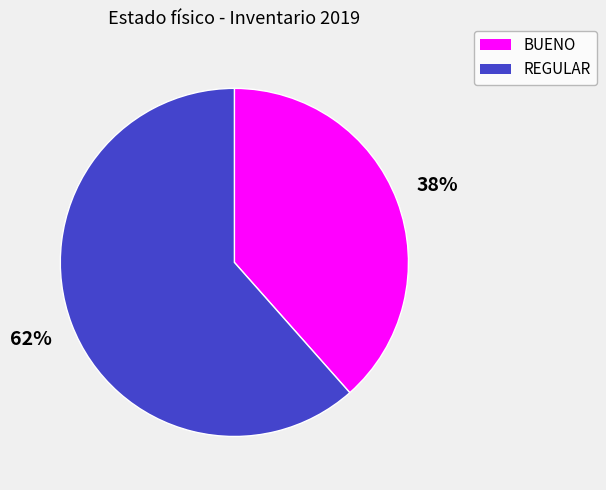

What percentage is the BUENO slice, to the nearest percent?

38%